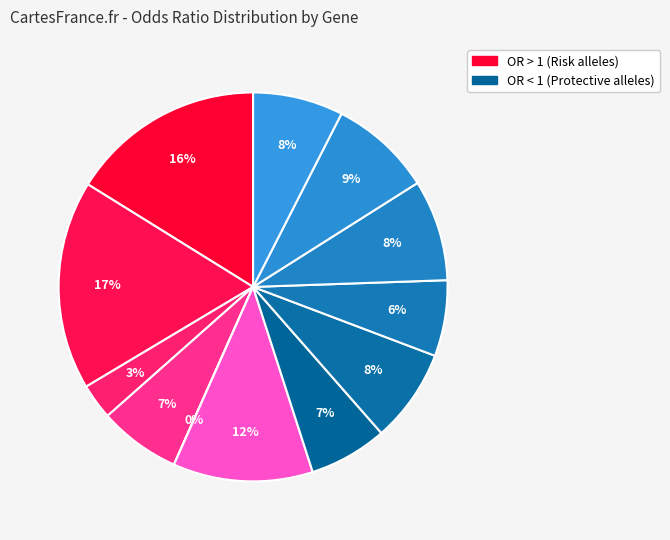

Does any single category account for the majority?

No